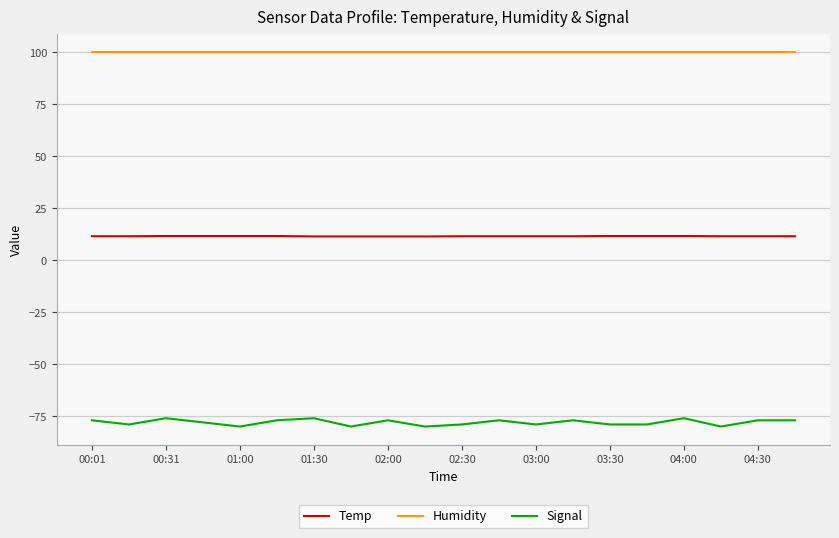

Which series has the largest total across all categories?

Humidity